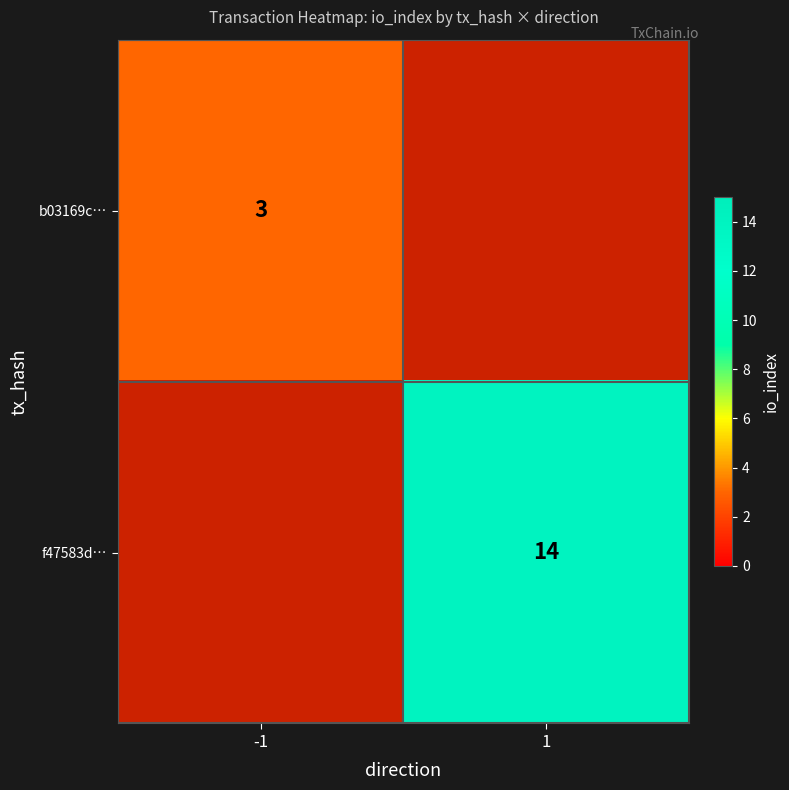

Is it true that f47583d… equals 14 at 1?

True